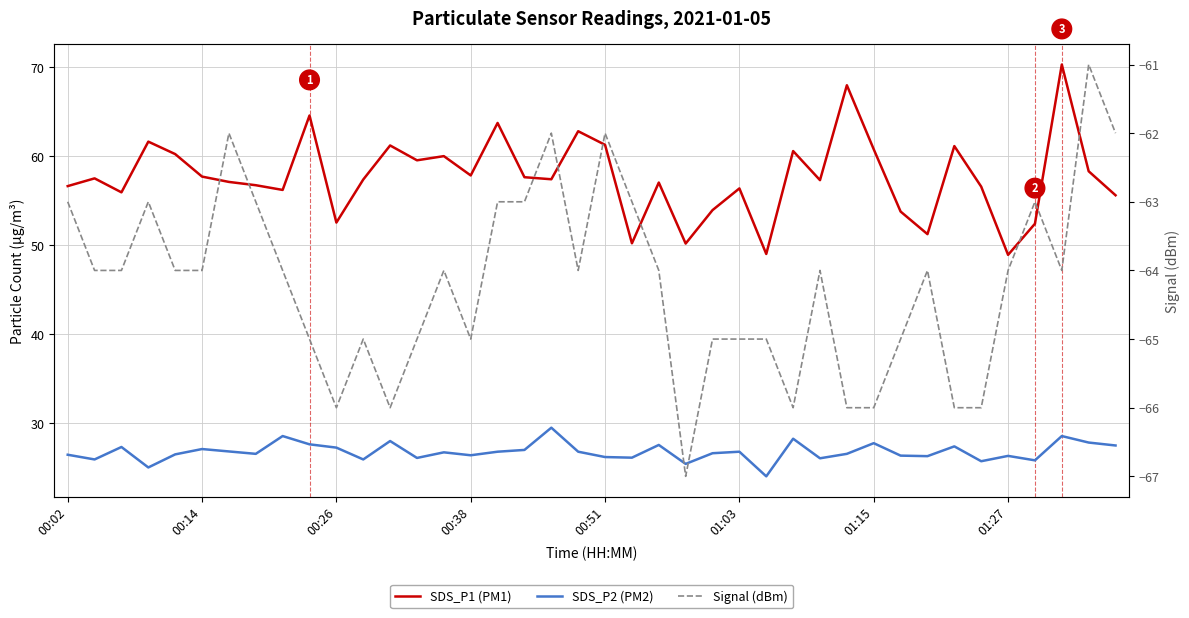

The Signal (dBm) series shows -21.8 at 13. True or false?

False